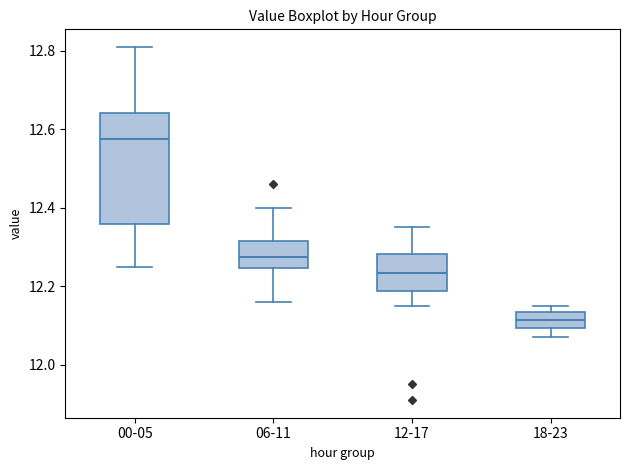

Reading left to right, read every box against the y-axis: the position of its median line, the range the box covers, and the ends of its whiskers. The values are not printed on the chart, so give them approximately, as read against the axis.

00-05: median 12.58, box 12.36 to 12.64, whiskers 12.26 to 12.82
06-11: median 12.28, box 12.24 to 12.32, whiskers 12.16 to 12.40
12-17: median 12.24, box 12.18 to 12.28, whiskers 12.16 to 12.36
18-23: median 12.12, box 12.10 to 12.14, whiskers 12.08 to 12.16